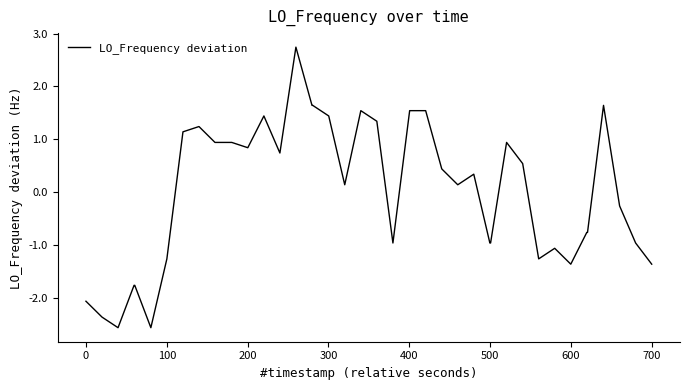

What is the maximum value shown in the chart?

2.7